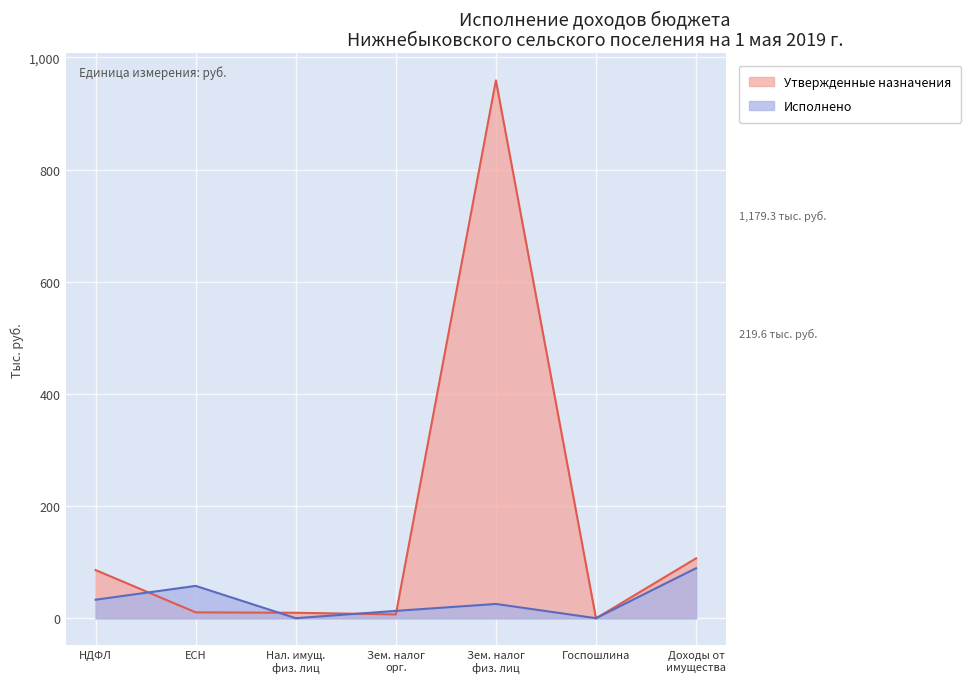

Which series ends up on top after the final intersection of Утвержденные назначения and Исполнено?

Утвержденные назначения